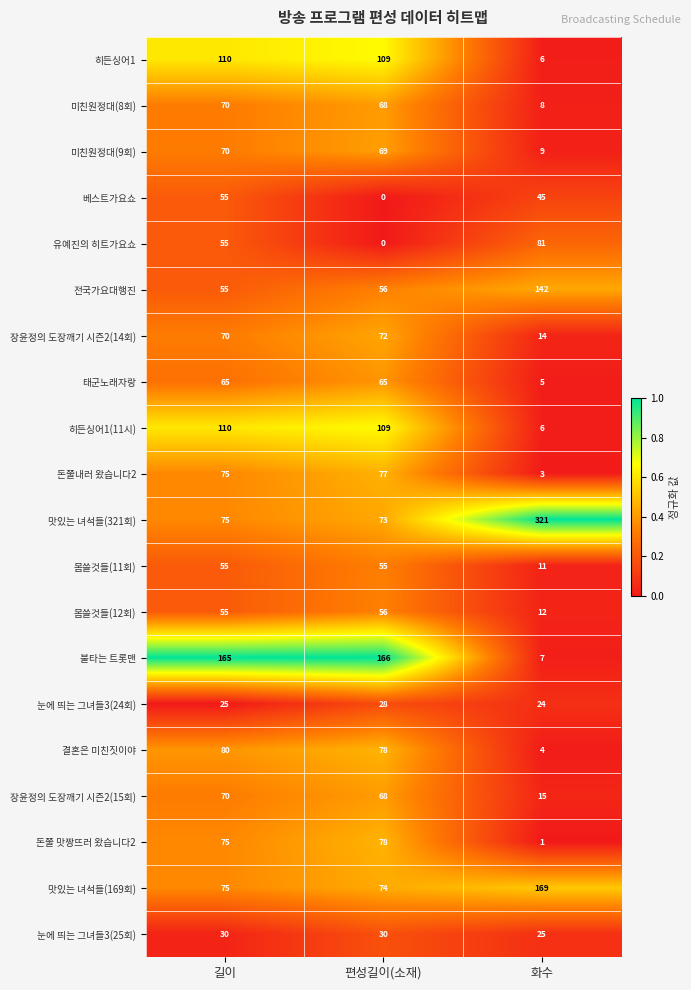

What is the sum of all 히든싱어1(11시) values?

225